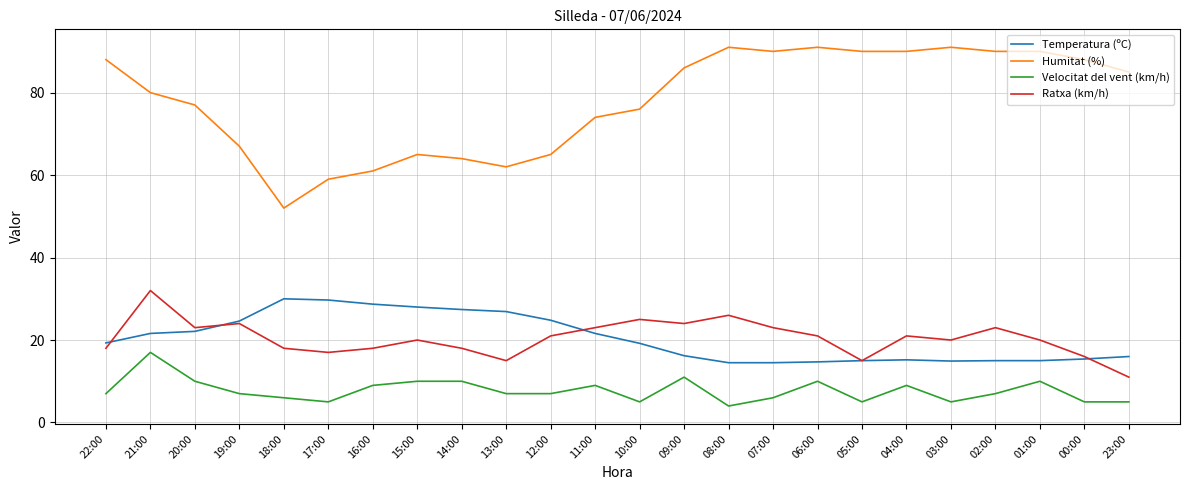

What is the sum of the Ratxa (km/h) values at 17:00 and 12:00?

38.0